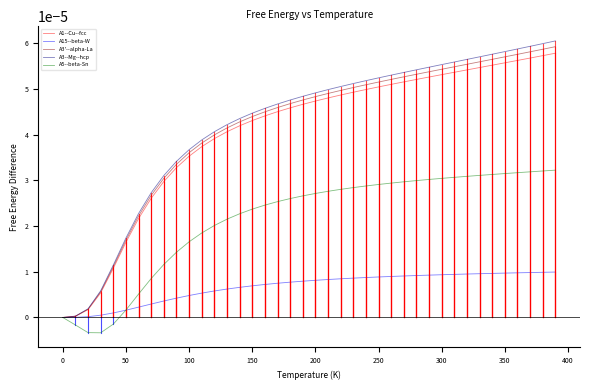

What are all the series names shown in the legend?

A1--Cu--fcc, A15--beta-W, A3'--alpha-La, A3--Mg--hcp, A5--beta-Sn